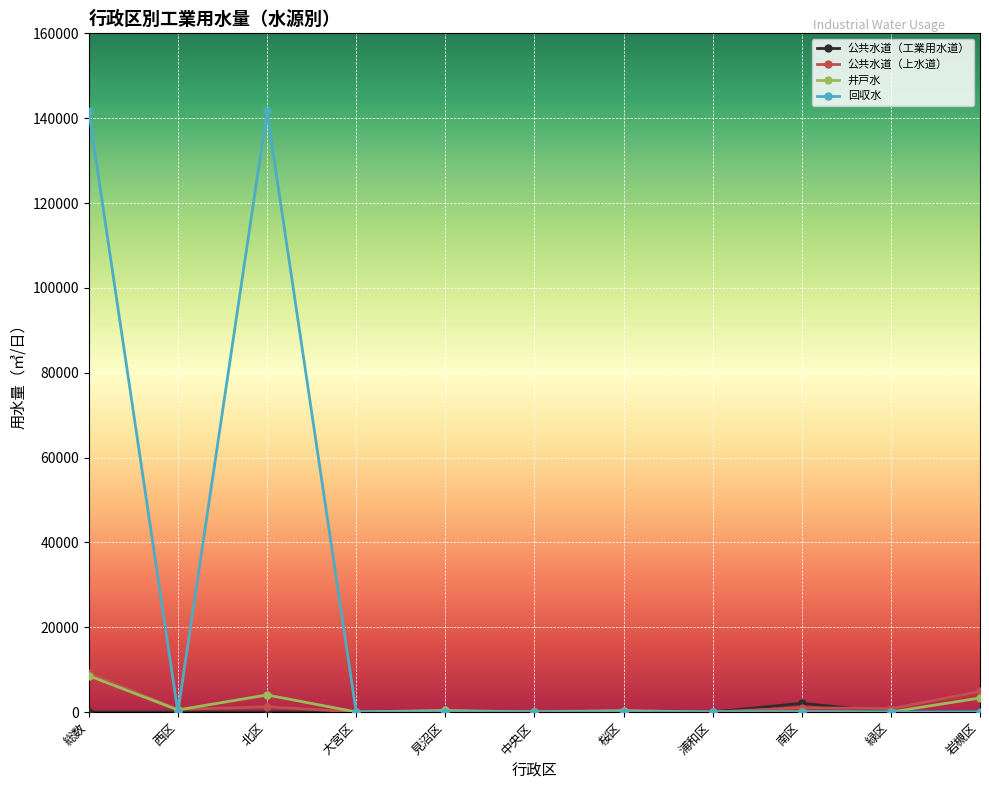

True or false: 井戸水 and 公共水道（上水道） intersect in this chart.

True